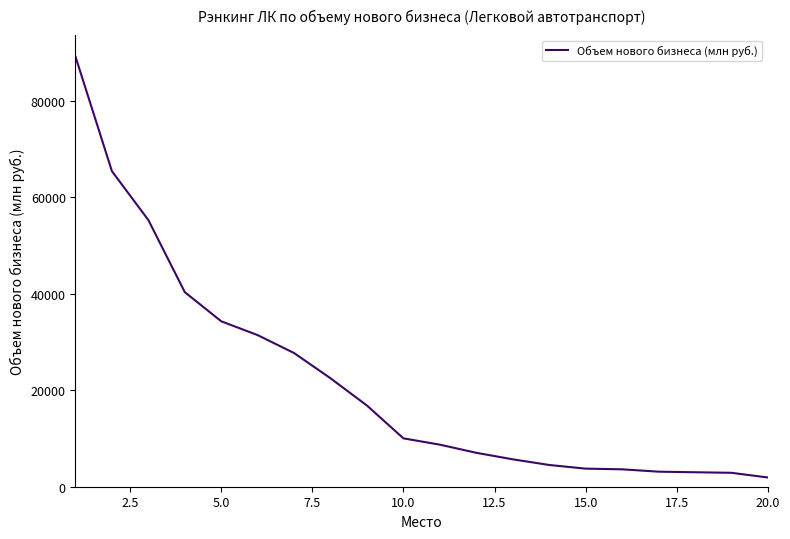

What is the maximum value shown in the chart?

89123.8